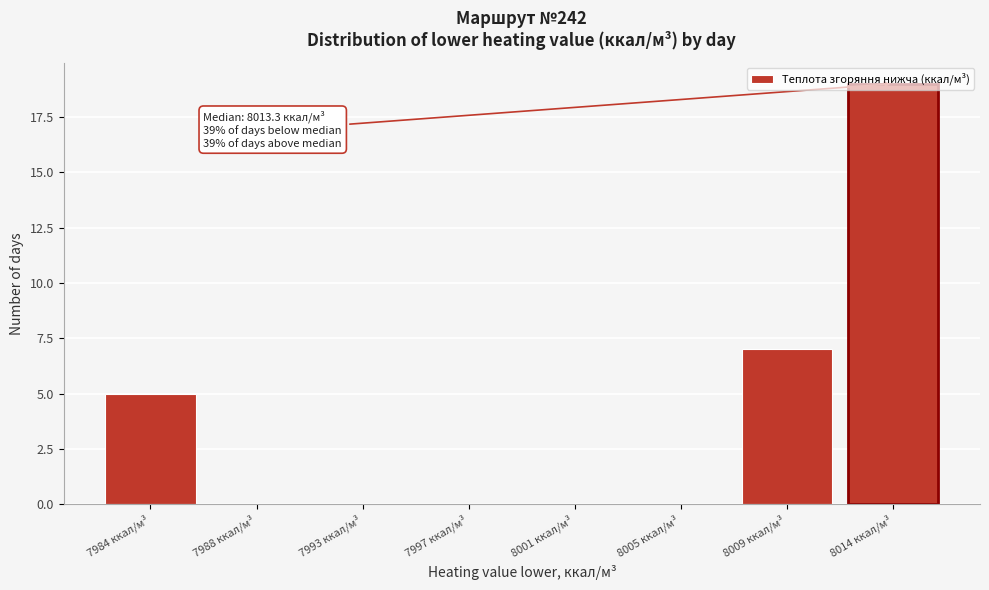

Where is the data nearest to the value 9?

8009 ккал/м³